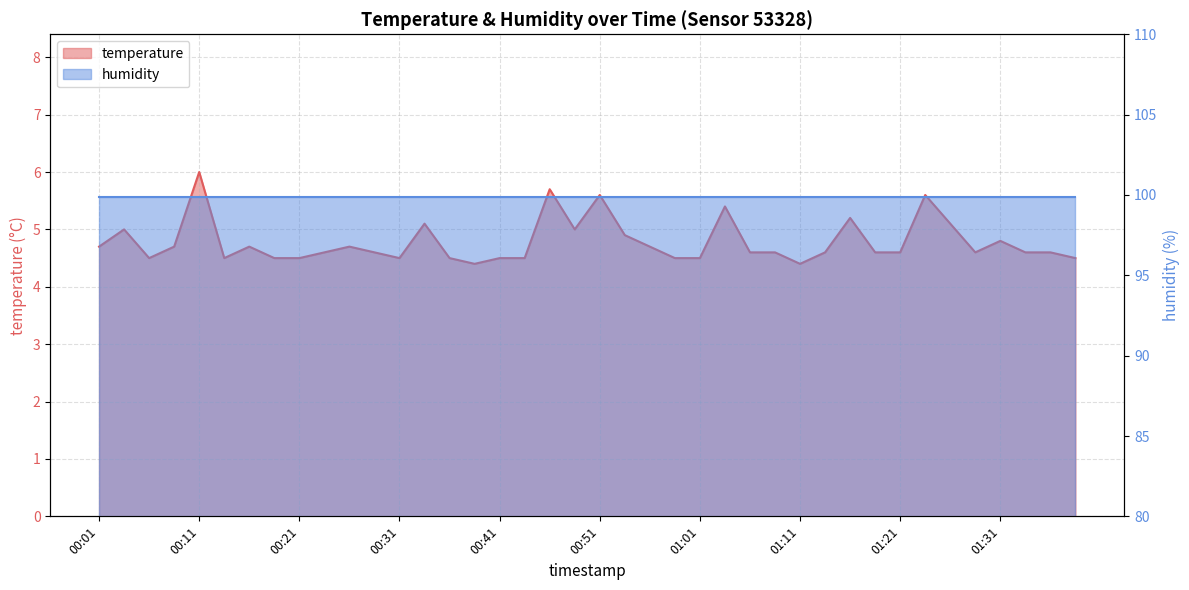

True or false: the data shows 1.6 at 00:06.

False